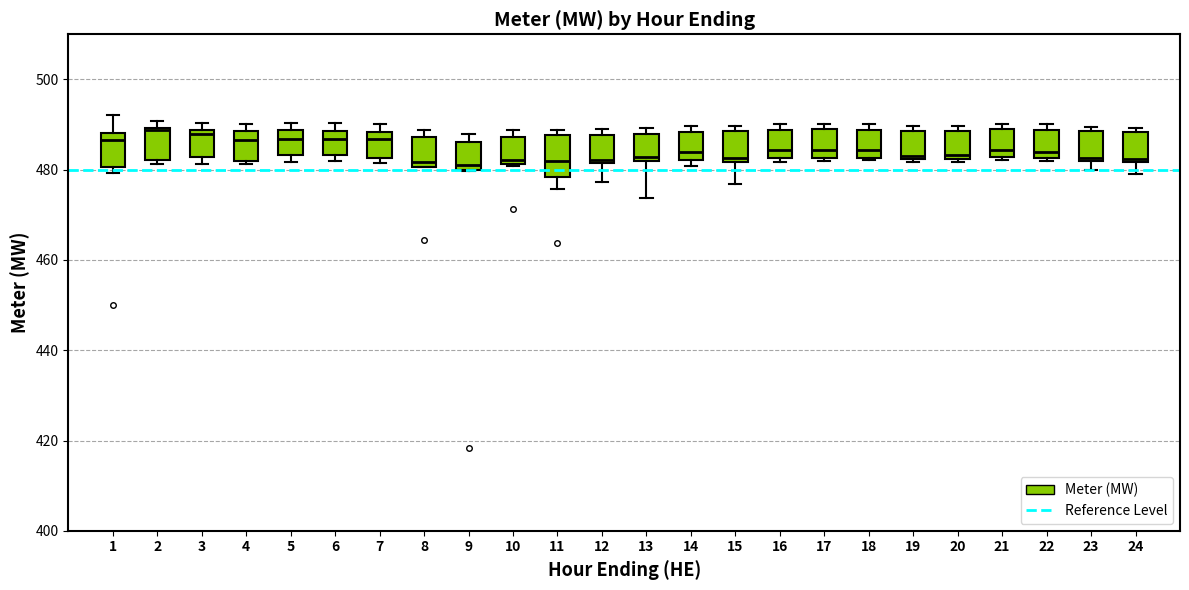

Reading left to right, read every box against the y-axis: the position of its median line, the range the box covers, and the ends of its whiskers. The values are not printed on the chart, so give them approximately, as read against the axis.

1: median 486, box 480 to 488, whiskers 480 (just below the box's lower edge) to 492
2: median 488, box 482 to 490, whiskers 482 (just below the box's lower edge) to 490 (just above the box's upper edge)
3: median 488 (just below the box's upper edge), box 482 to 488, whiskers 482 (just below the box's lower edge) to 490
4: median 486, box 482 to 488, whiskers 482 to 490
5: median 486, box 484 to 488, whiskers 482 to 490
6: median 486, box 484 to 488, whiskers 482 to 490
7: median 486, box 482 to 488, whiskers 482 (just below the box's lower edge) to 490
8: median 482, box 480 to 488, whiskers 480 to 488 (just above the box's upper edge)
9: median 480 (just above the box's lower edge), box 480 to 486, whiskers 480 to 488
10: median 482 (just above the box's lower edge), box 482 to 488, whiskers 480 to 488 (just above the box's upper edge)
11: median 482, box 478 to 488, whiskers 476 to 488 (just above the box's upper edge)
12: median 482 (just above the box's lower edge), box 482 to 488, whiskers 478 to 490
13: median 482 (just above the box's lower edge), box 482 to 488, whiskers 474 to 490
14: median 484, box 482 to 488, whiskers 480 to 490
15: median 482 (just above the box's lower edge), box 482 to 488, whiskers 476 to 490
16: median 484, box 482 to 488, whiskers 482 (just below the box's lower edge) to 490
17: median 484, box 482 to 488, whiskers 482 (just below the box's lower edge) to 490
18: median 484, box 482 to 488, whiskers 482 to 490
19: median 484, box 482 to 488, whiskers 482 (just below the box's lower edge) to 490
20: median 484, box 482 to 488, whiskers 482 to 490
21: median 484, box 482 to 488, whiskers 482 to 490
22: median 484, box 482 to 488, whiskers 482 (just below the box's lower edge) to 490
23: median 482 (just above the box's lower edge), box 482 to 488, whiskers 480 to 490
24: median 482 (just above the box's lower edge), box 482 to 488, whiskers 480 to 490